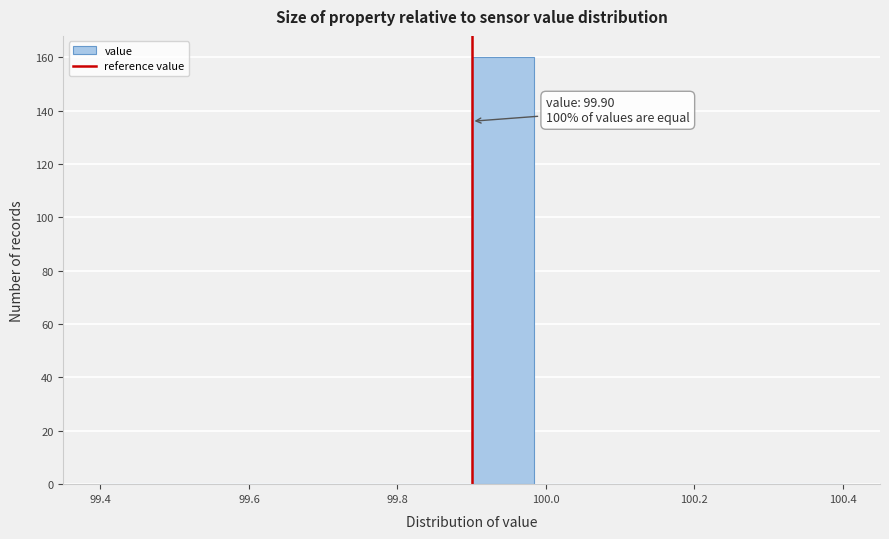

Which range on the x-axis has the tallest bar?

99.90 to 99.98